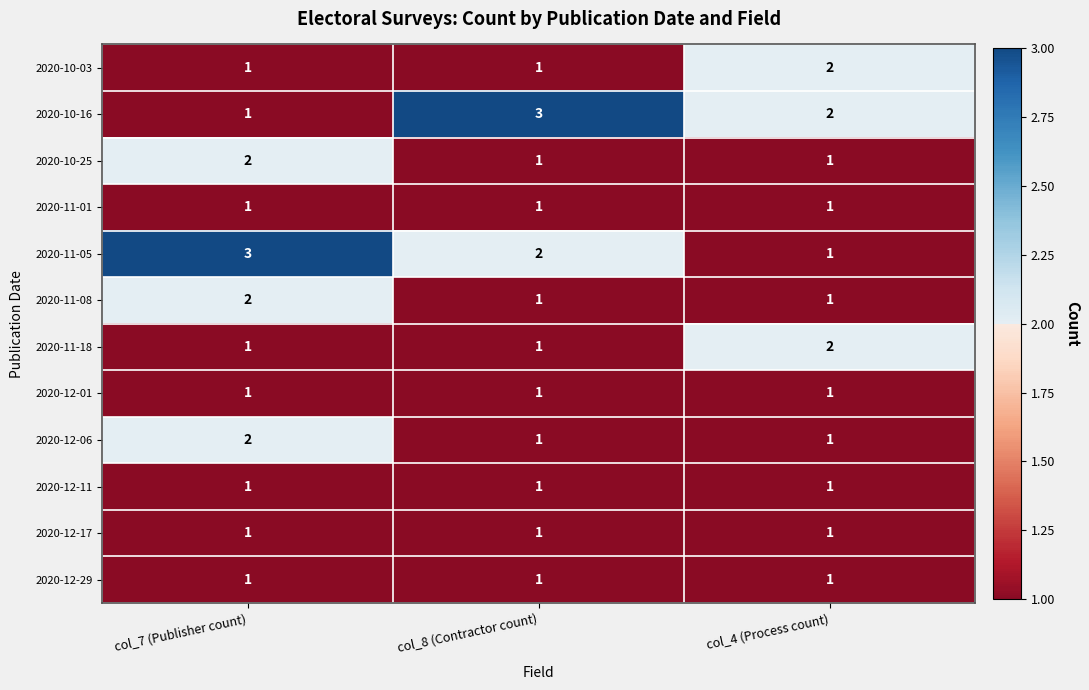

What is the greatest value displayed?

3